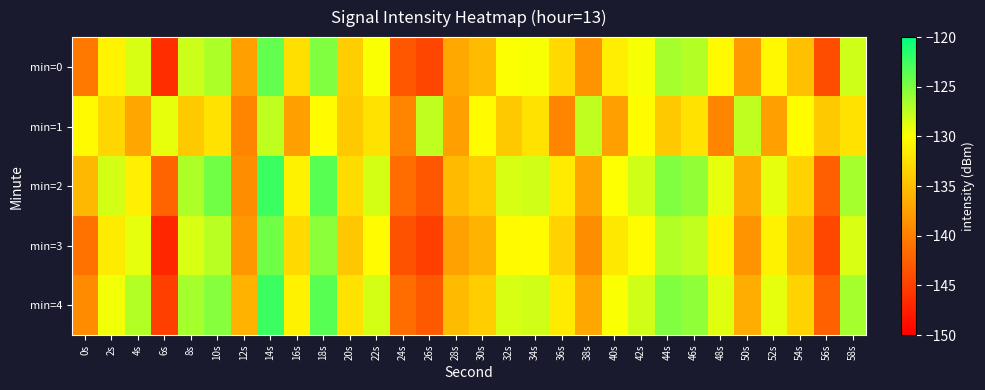

Between 42s and 48s, which is larger?

42s